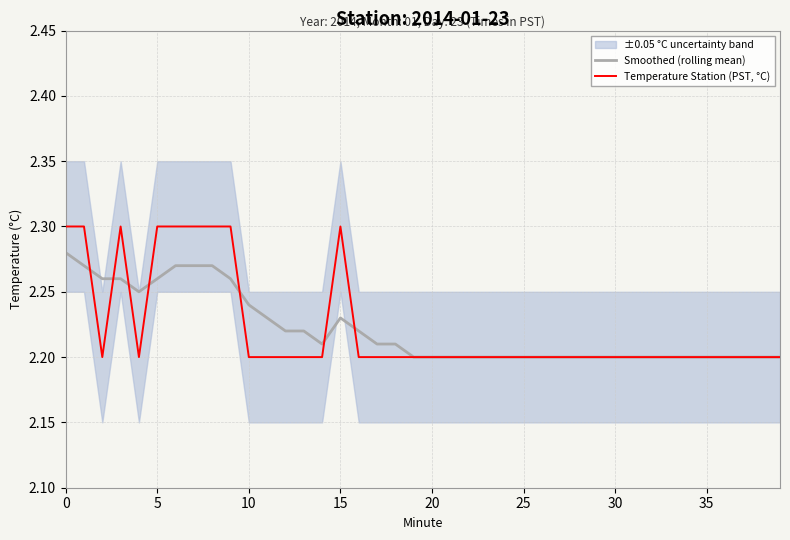

What are all the series names shown in the legend?

Smoothed (rolling mean), Temperature Station (PST, °C)